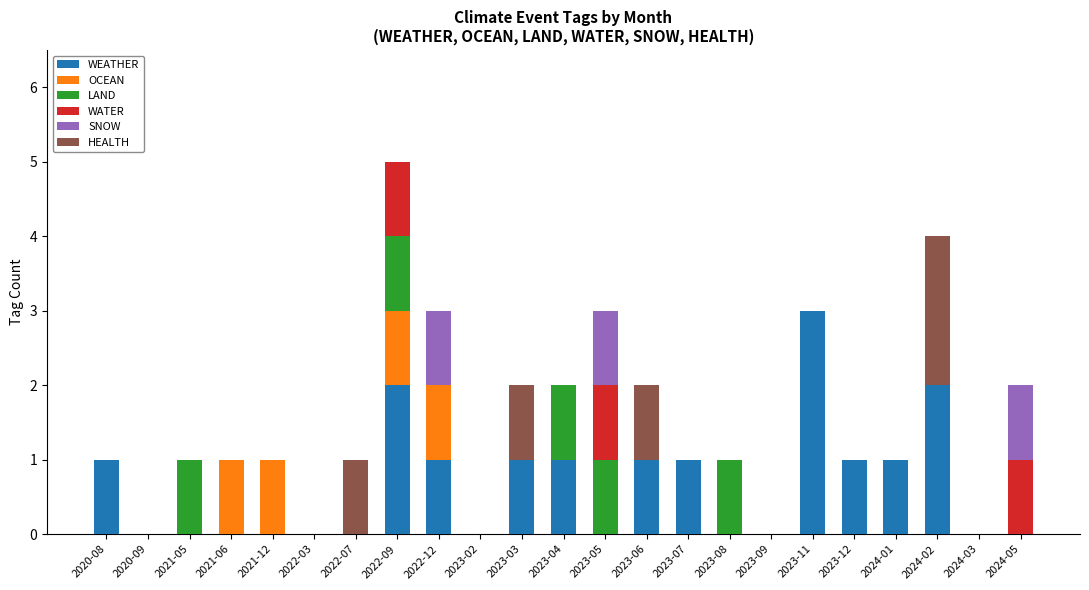

The value of WEATHER at 2024-03 is 2. True or false?

False